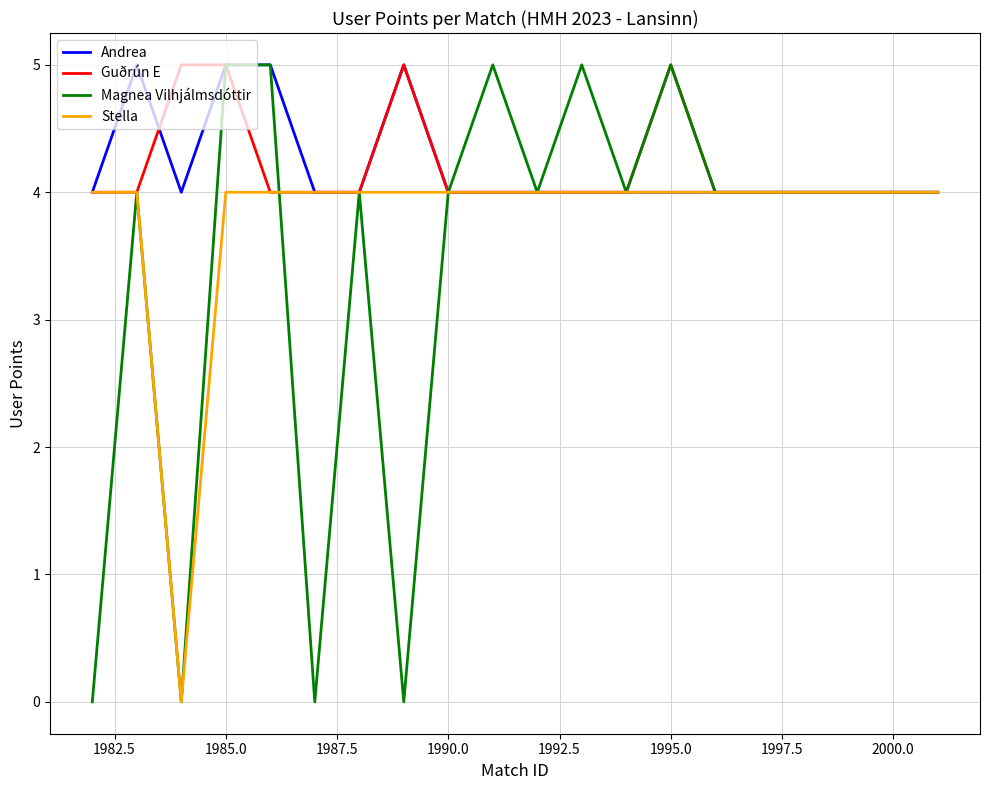

What is the maximum value for Stella?

4